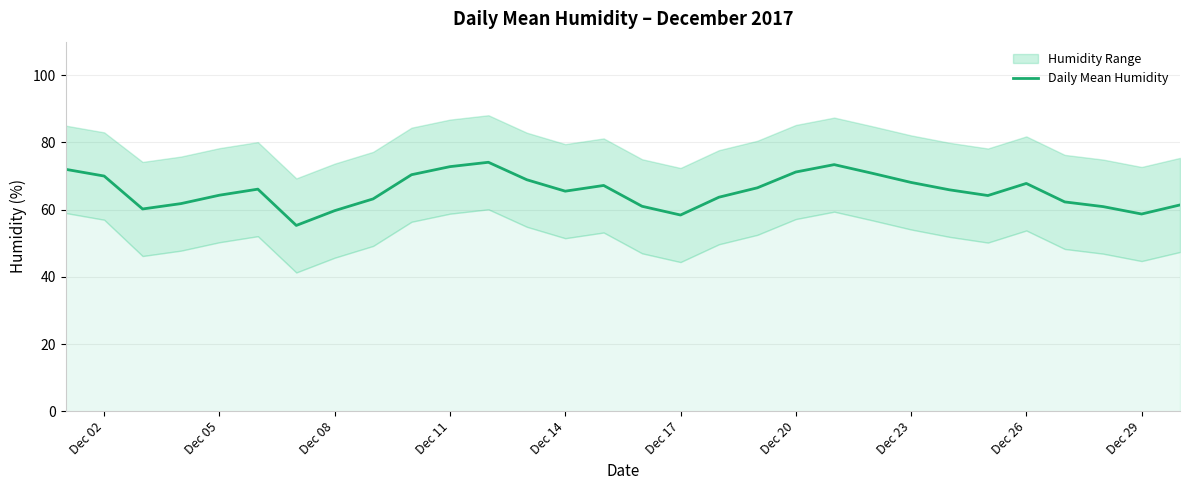

Is this an area chart (filled region under the line)?

No